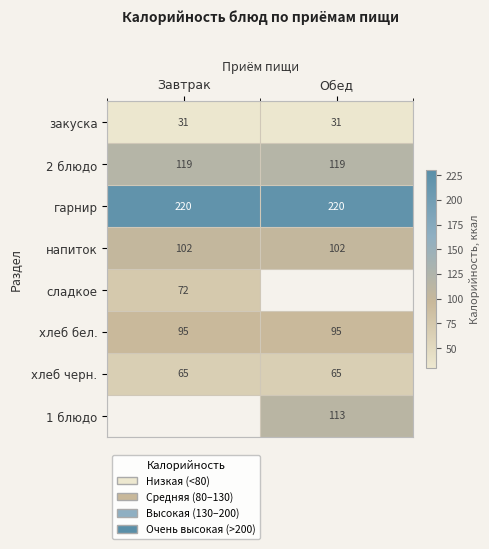

Between Завтрак and Обед, which is larger?

Завтрак